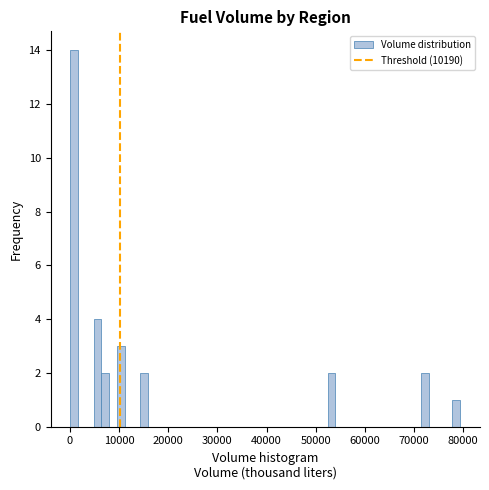

Read against the x-axis, roughly where is the centre of the tallest bar?

1000